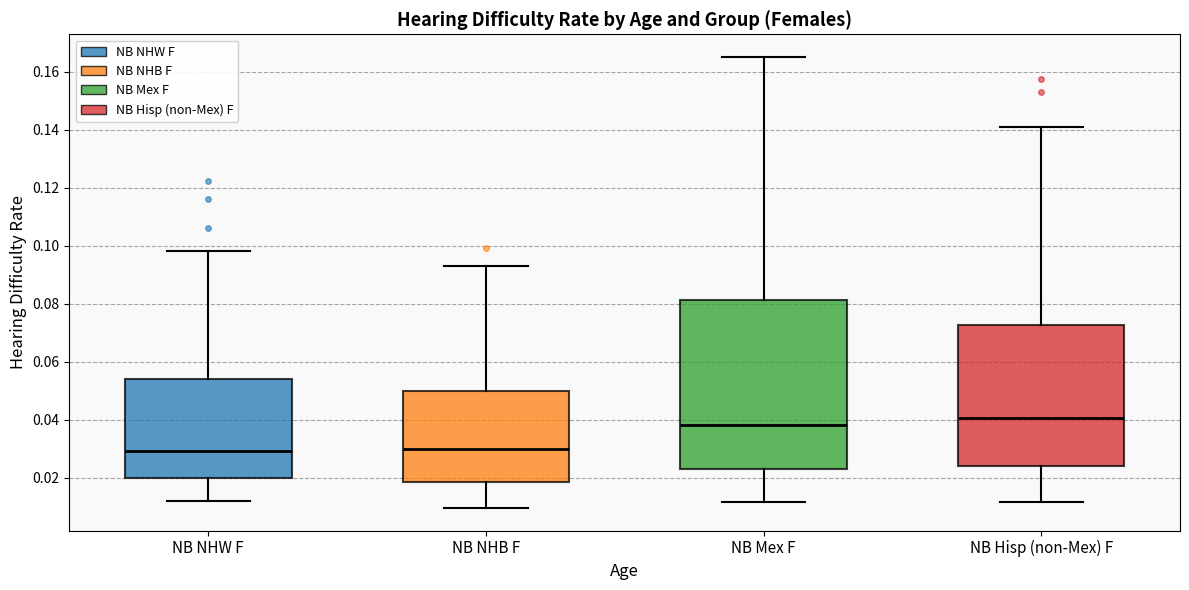

Reading left to right, transcribe this box plot: for each box, give where its median line is, the range the box spans, and where its two whiskers end, as read against the y-axis. The values are not printed on the chart, so give them approximately, as read against the axis.

NB NHW F: median 0.030, box 0.020 to 0.054, whiskers 0.012 to 0.098
NB NHB F: median 0.030, box 0.018 to 0.050, whiskers 0.010 to 0.094
NB Mex F: median 0.038, box 0.024 to 0.082, whiskers 0.012 to 0.166
NB Hisp (non-Mex) F: median 0.040, box 0.024 to 0.072, whiskers 0.012 to 0.142